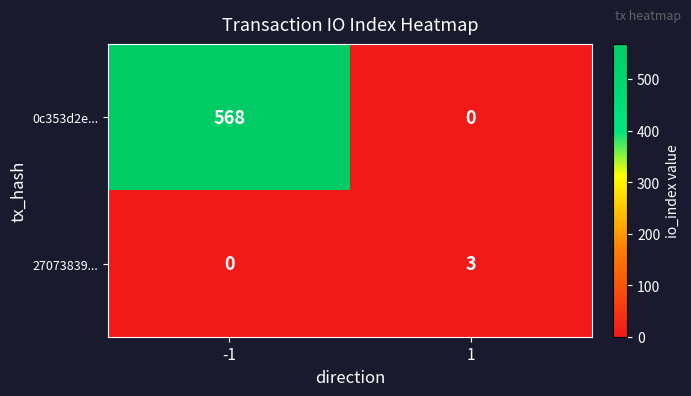

What is the maximum value for 0c353d2e...?

568